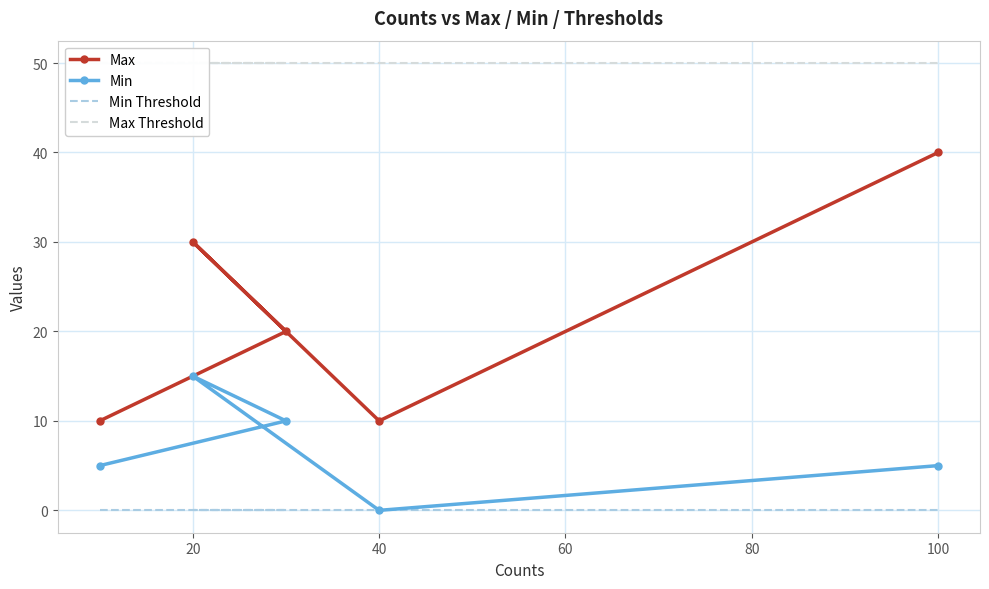

What is the difference between the second highest and second lowest values in the Max series?

20